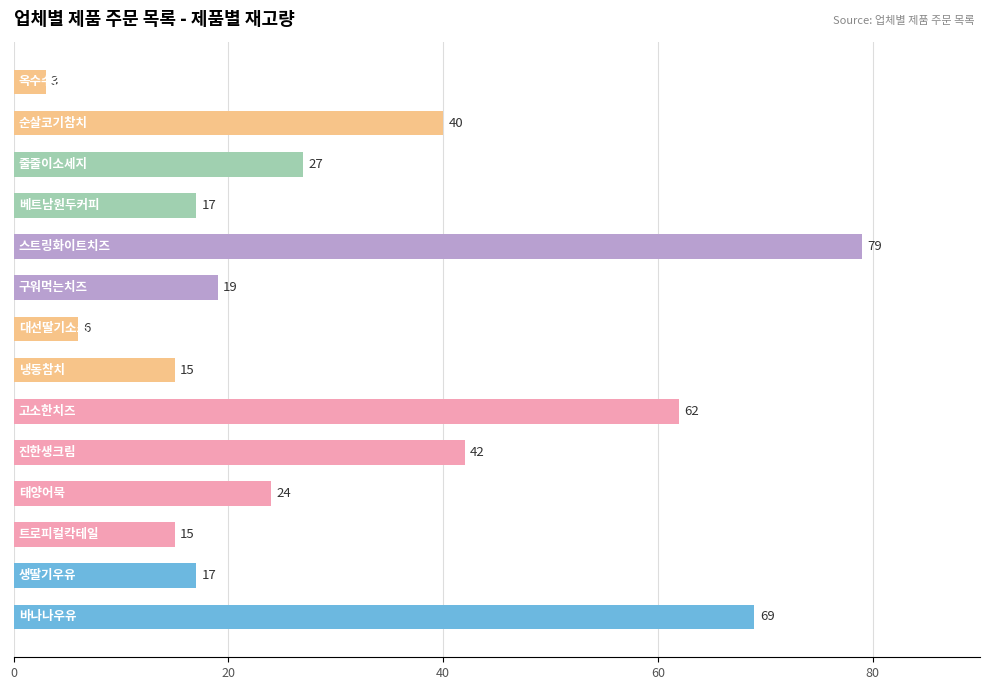

What is the smallest value displayed?

3